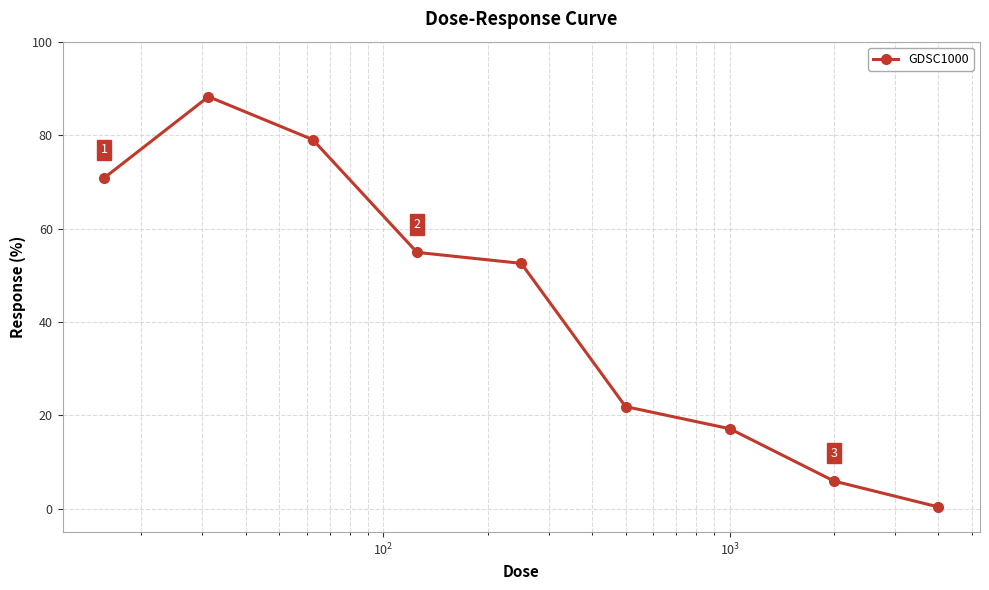

True or false: there are more than 1 points higher than both neighbors.

False